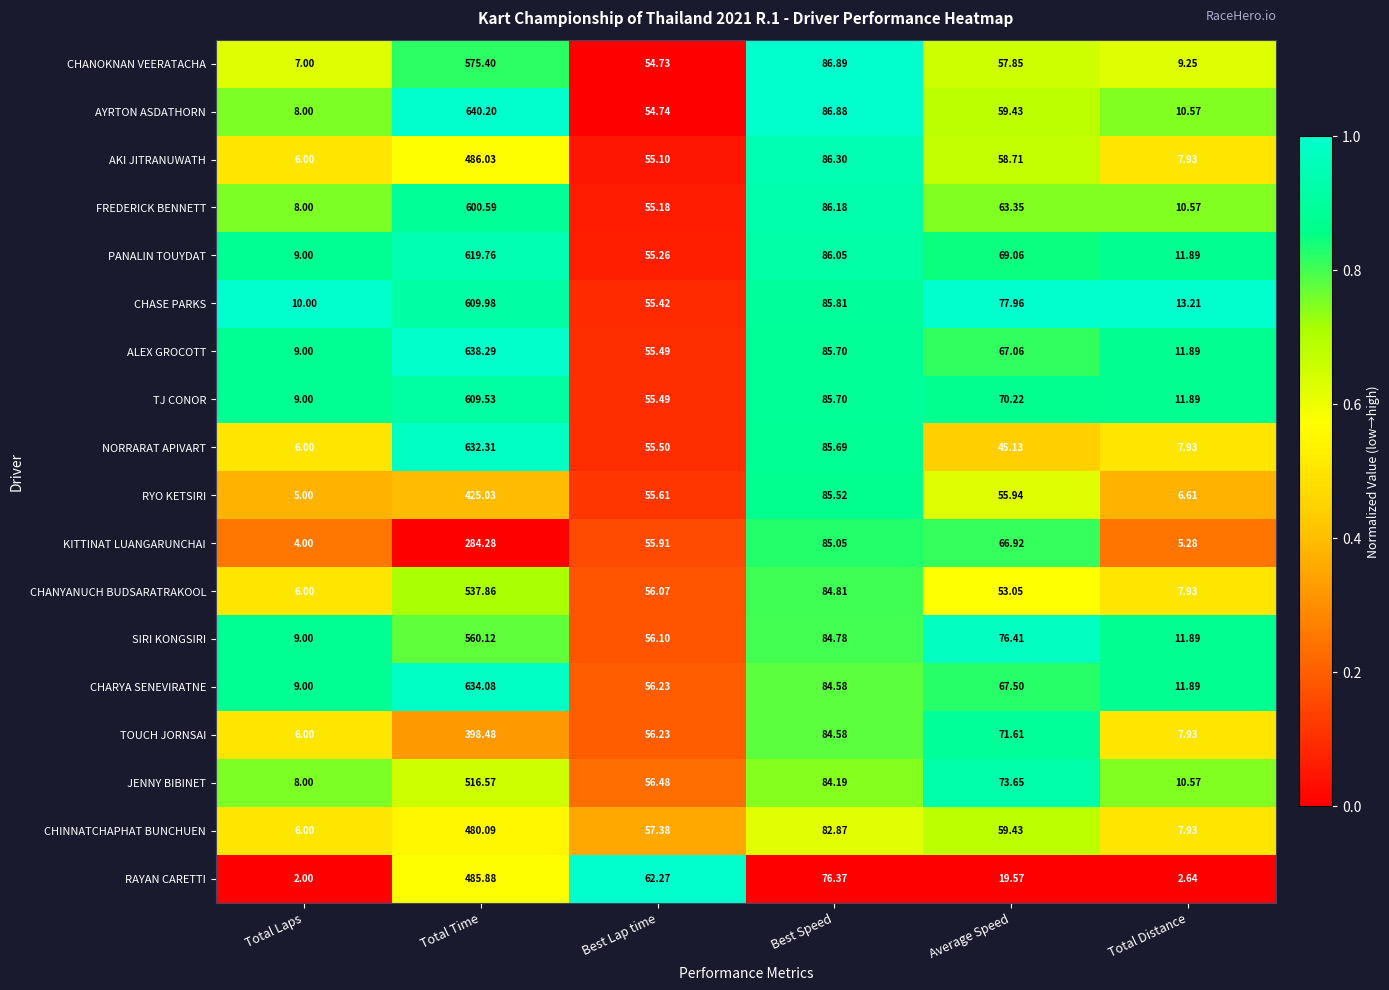

Which series has the largest total across all categories?

ALEX GROCOTT